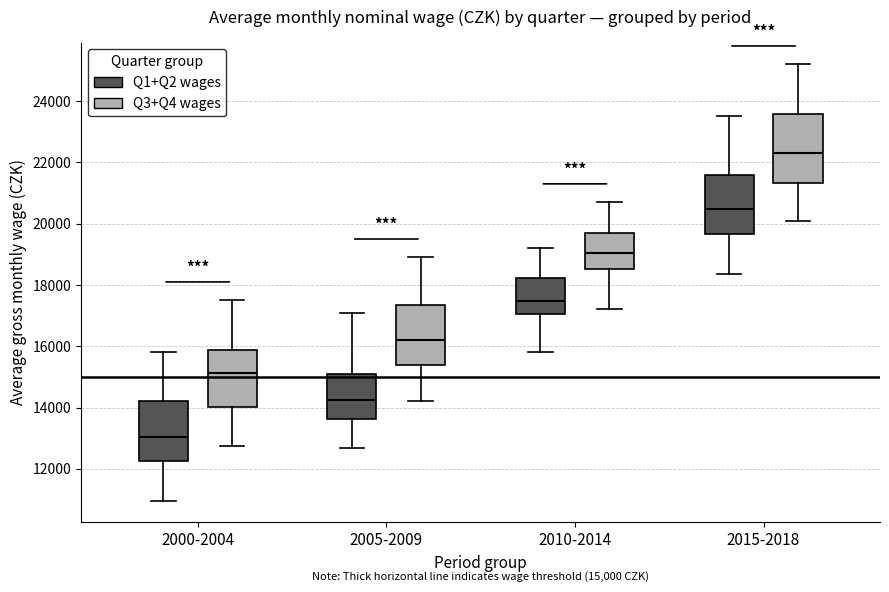

Which box has the lowest median line?

2000-2004 (Q1+Q2 wages)